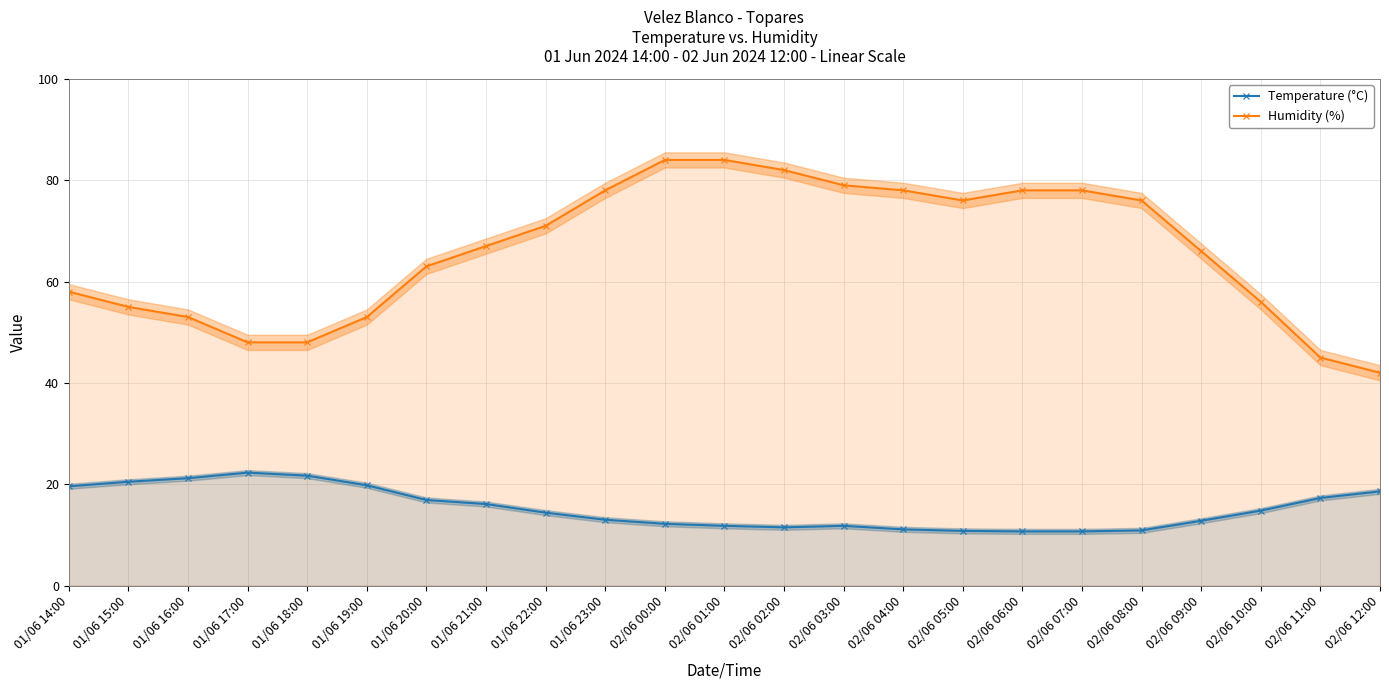

Reading left to right, transcribe all the data shown in this chart.

Temperature (°C): 01/06 14:00=19.6	01/06 15:00=20.5	01/06 16:00=21.2	01/06 17:00=22.3	01/06 18:00=21.7	01/06 19:00=19.8	01/06 20:00=16.9	01/06 21:00=16.1	01/06 22:00=14.4	01/06 23:00=13.0	02/06 00:00=12.2	02/06 01:00=11.8	02/06 02:00=11.5	02/06 03:00=11.8	02/06 04:00=11.1	02/06 05:00=10.8	02/06 06:00=10.7	02/06 07:00=10.7	02/06 08:00=10.9	02/06 09:00=12.8	02/06 10:00=14.8	02/06 11:00=17.3	02/06 12:00=18.6
Humidity (%): 01/06 14:00=58.0	01/06 15:00=55.0	01/06 16:00=53.0	01/06 17:00=48.0	01/06 18:00=48.0	01/06 19:00=53.0	01/06 20:00=63.0	01/06 21:00=67.0	01/06 22:00=71.0	01/06 23:00=78.0	02/06 00:00=84.0	02/06 01:00=84.0	02/06 02:00=82.0	02/06 03:00=79.0	02/06 04:00=78.0	02/06 05:00=76.0	02/06 06:00=78.0	02/06 07:00=78.0	02/06 08:00=76.0	02/06 09:00=66.0	02/06 10:00=56.0	02/06 11:00=45.0	02/06 12:00=42.0